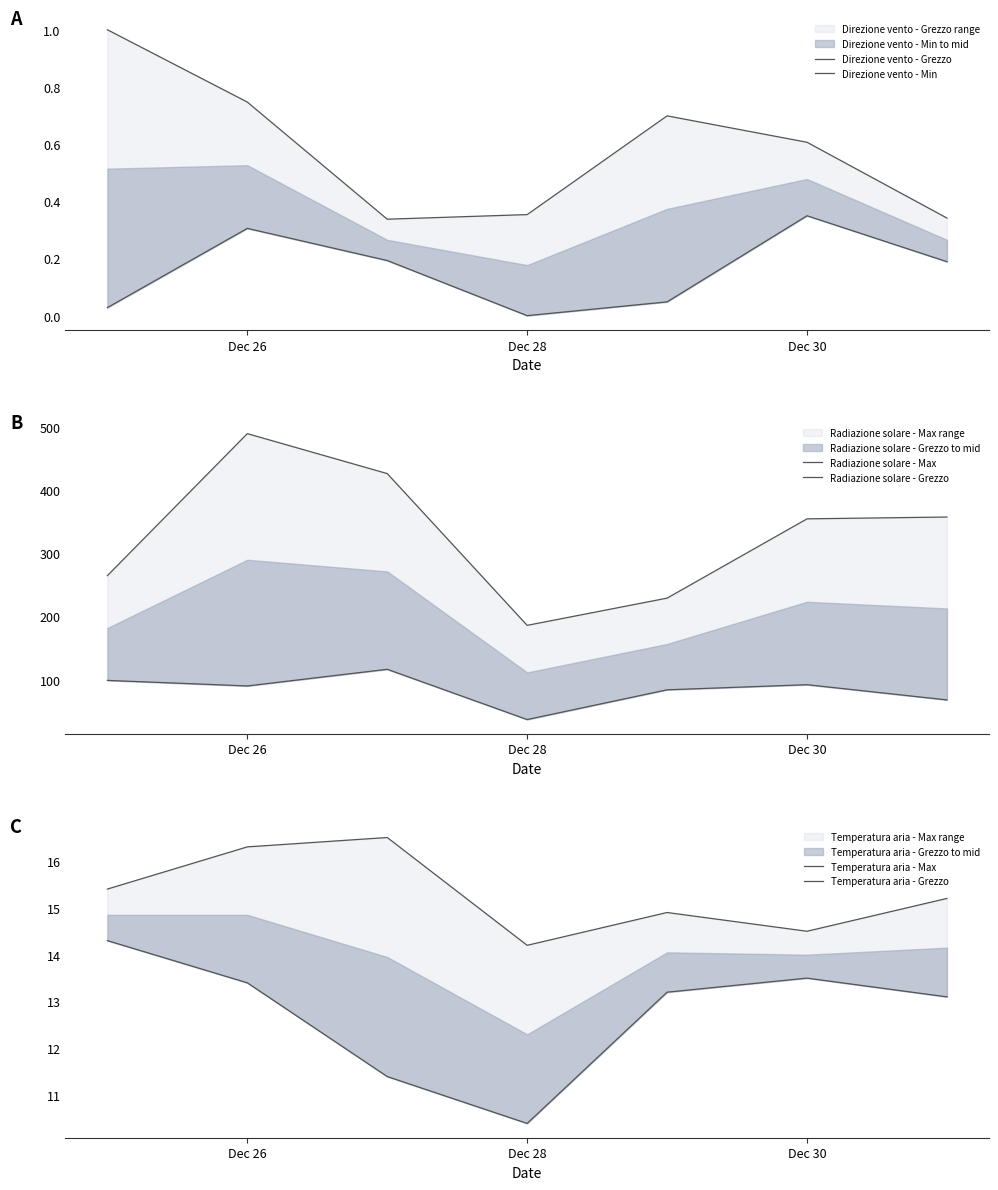

Does the chart have visible grid lines?

No